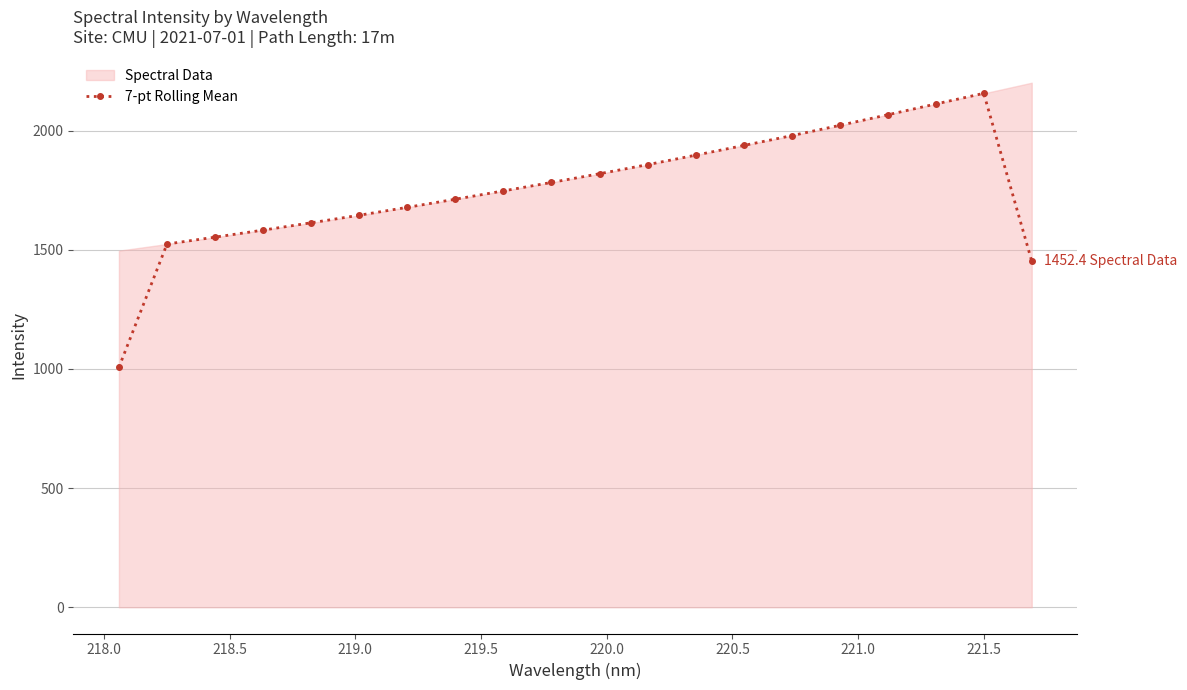

What is the sum of all values?

35143.3